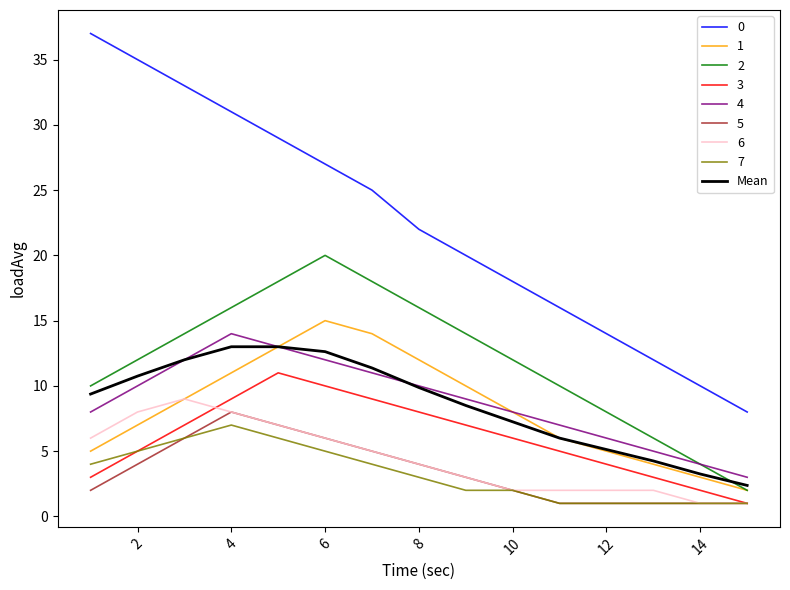

True or false: 2 and 0 cross at least once.

False